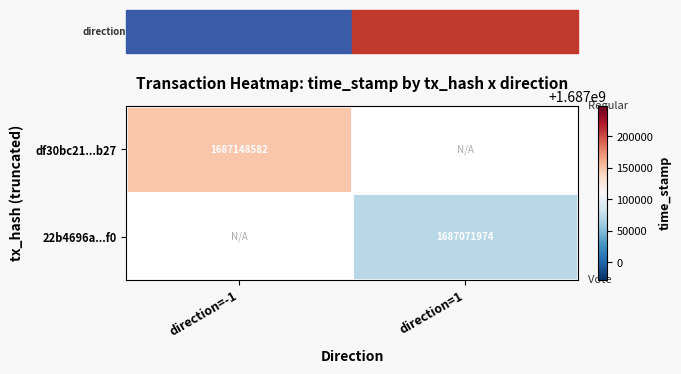

Is it true that df30bc21...b27 equals 2269914546 at direction=-1?

False